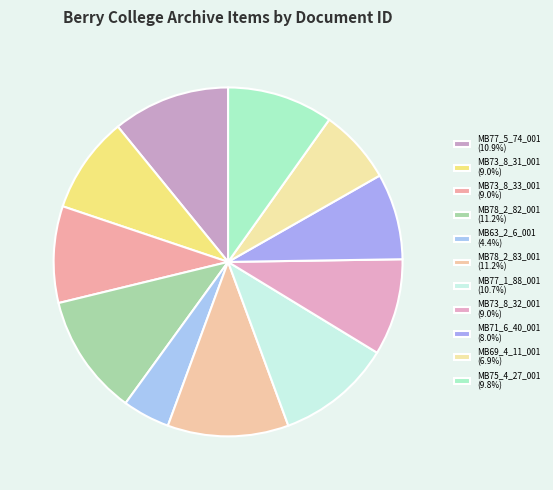

What percentage is NOT represented by MB73_8_33_001?

91.0%